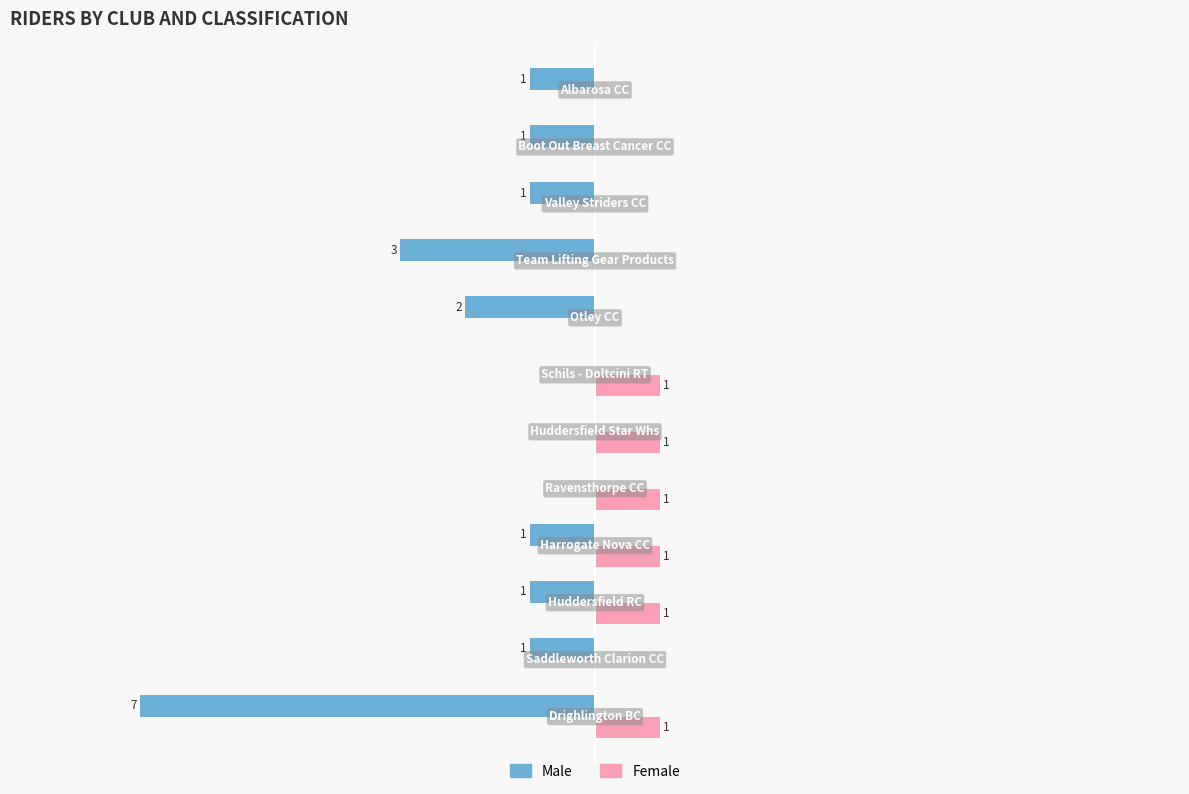

Which series has the largest total across all categories?

Female